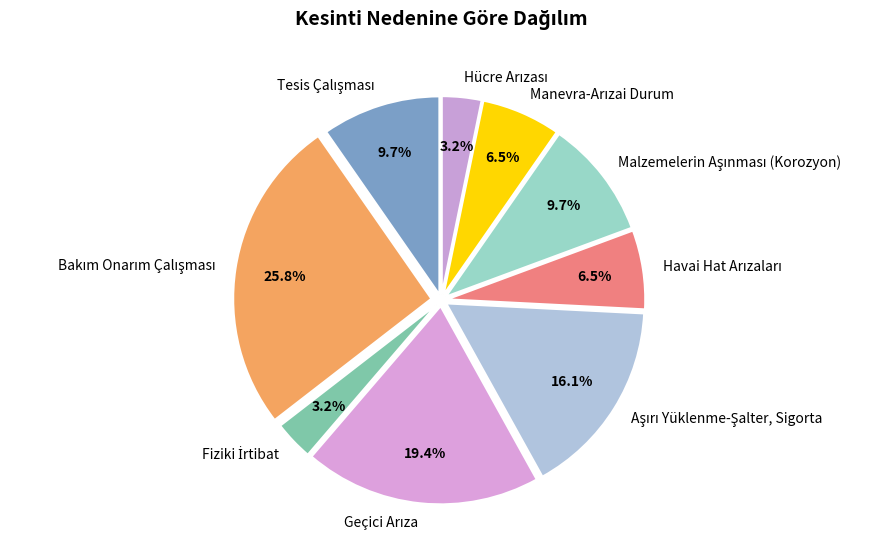

Does any single category account for the majority?

No